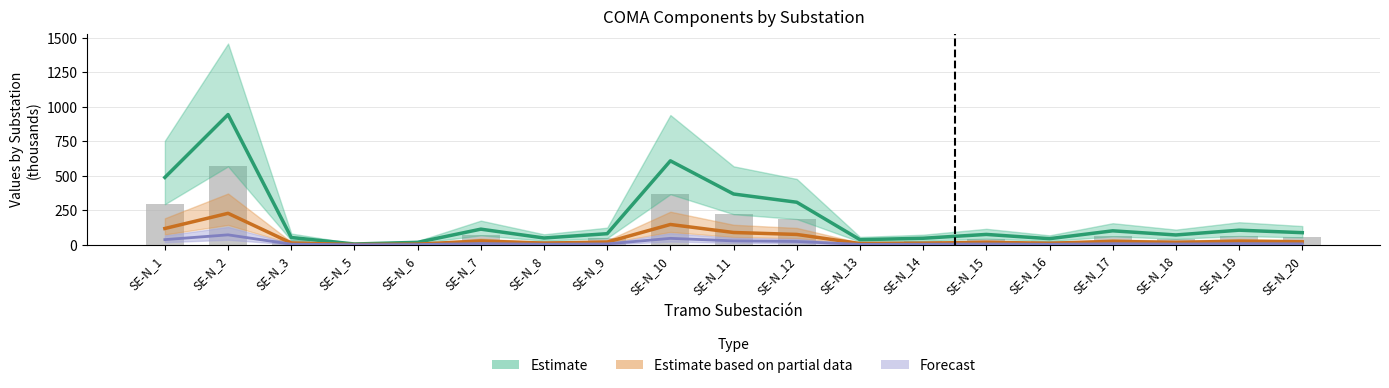

Read the COMA Directo value at SE-N_8.

3.7